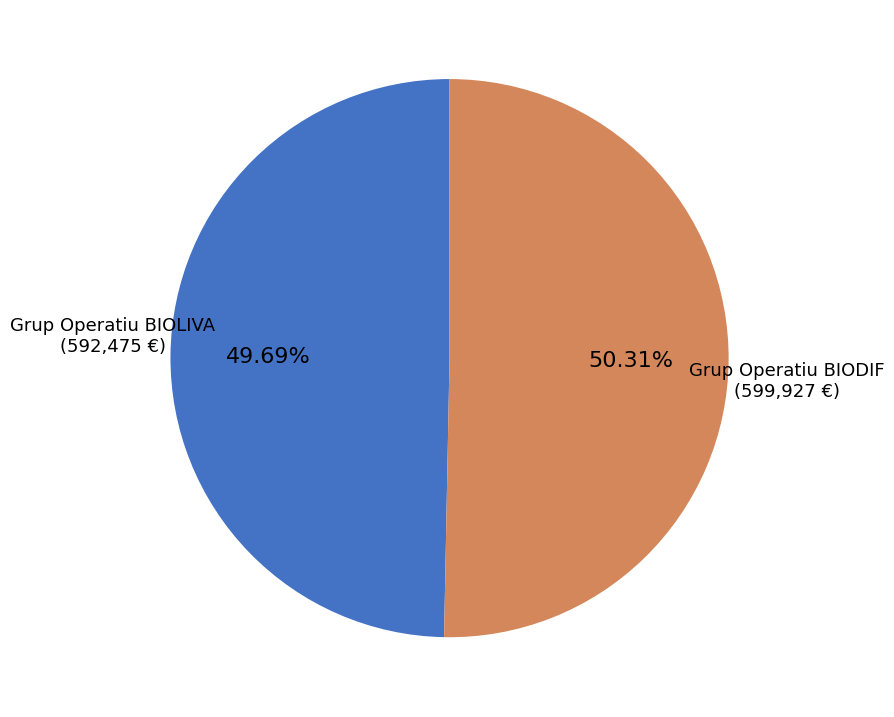

Is there a majority slice in this chart?

Yes